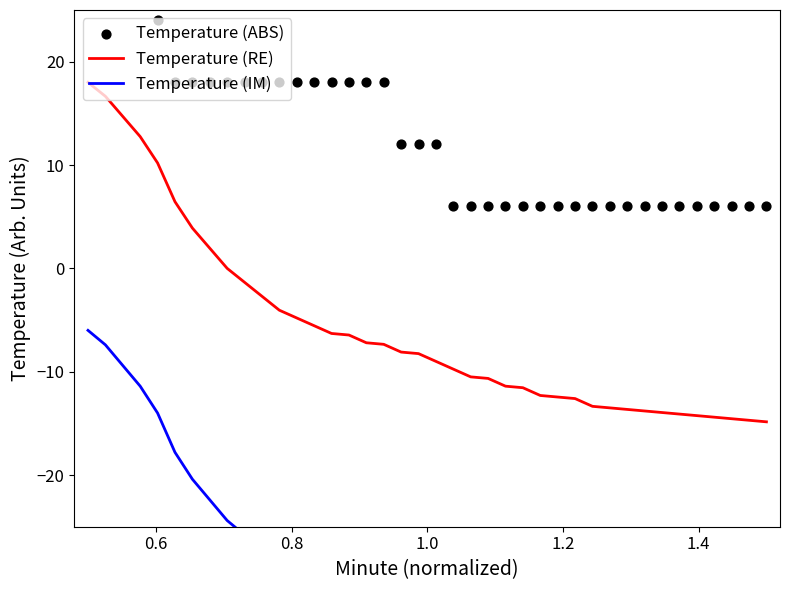

What are all the series names shown in the legend?

Temperature (RE), Temperature (IM), Temperature (ABS)